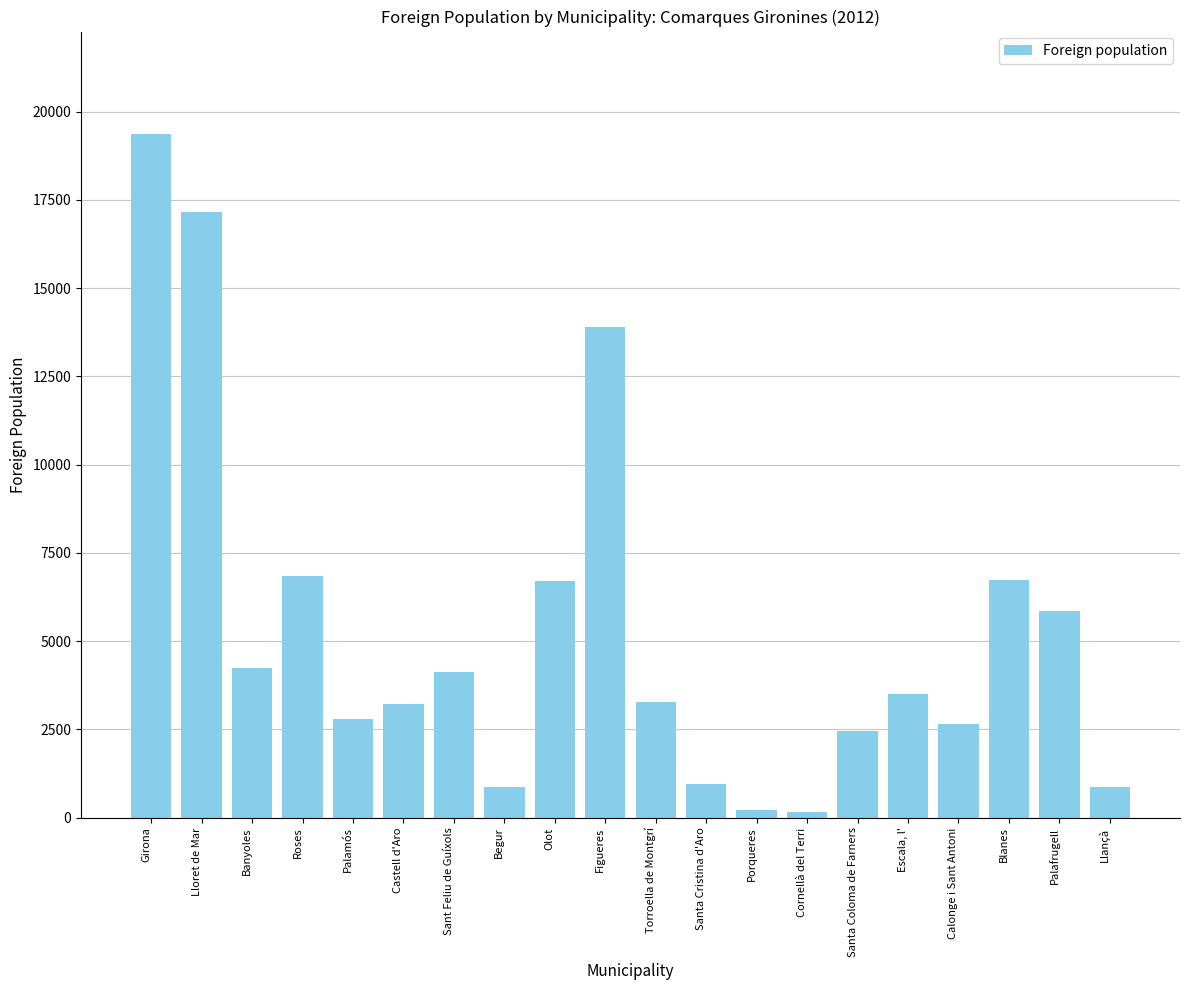

The value at Escala, l' is 3506. True or false?

True